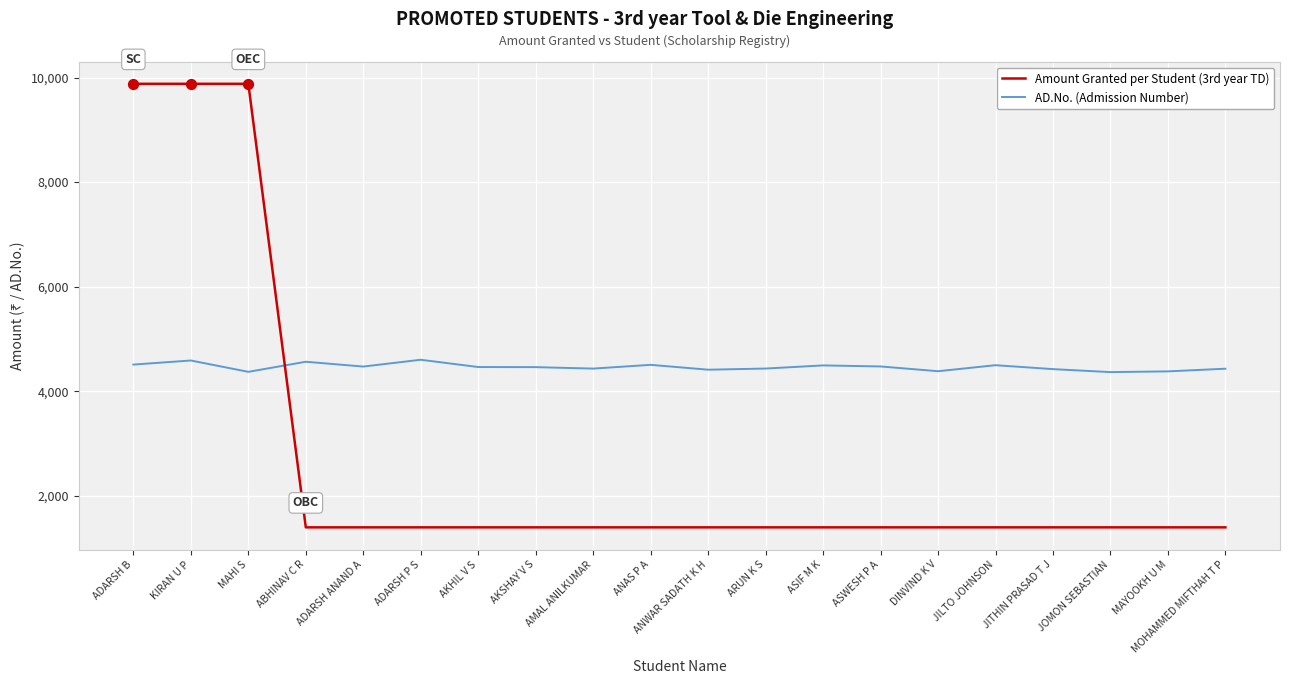

What is the spread (max minus min) of values at ASWESH P A?

3076